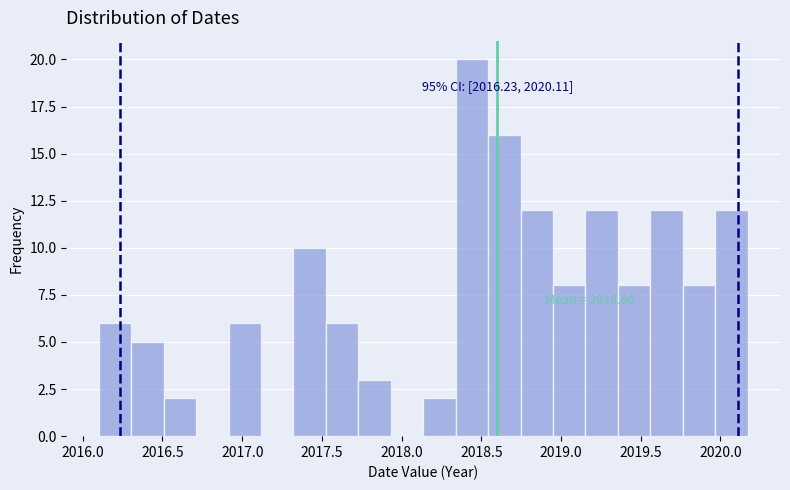

Over which range of the x-axis is the bar tallest?

2018.35 to 2018.55